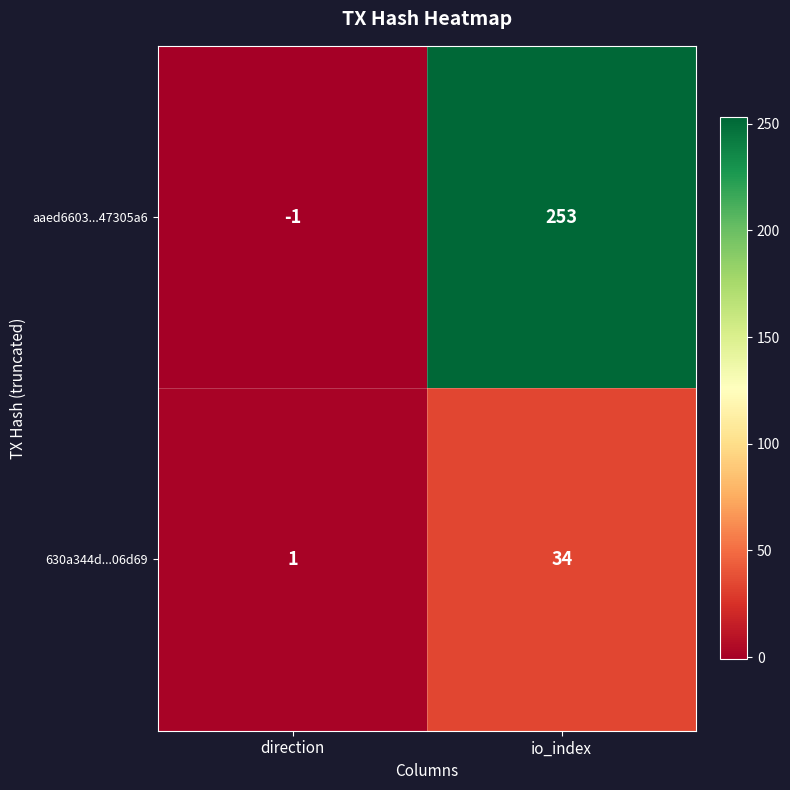

List the series in order of their peak value, highest first.

aaed6603...47305a6, 630a344d...06d69